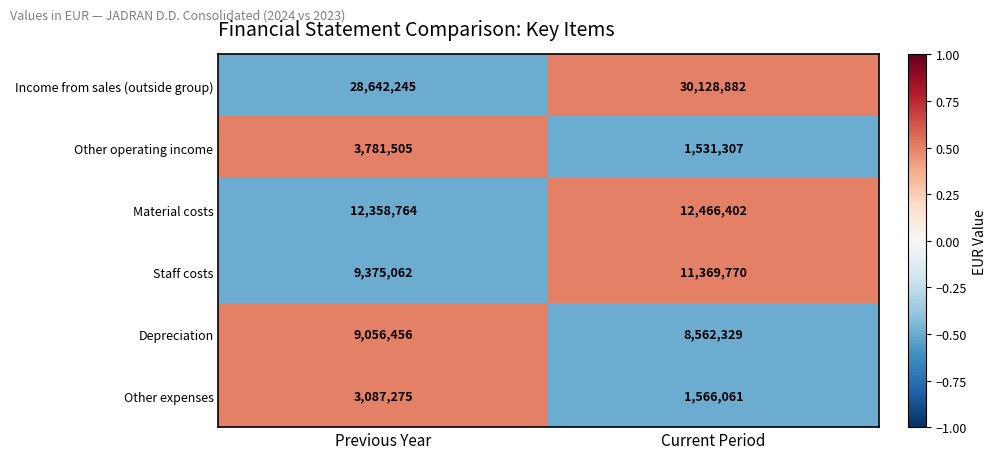

The value of Material costs at Previous Year is 12358764. True or false?

True